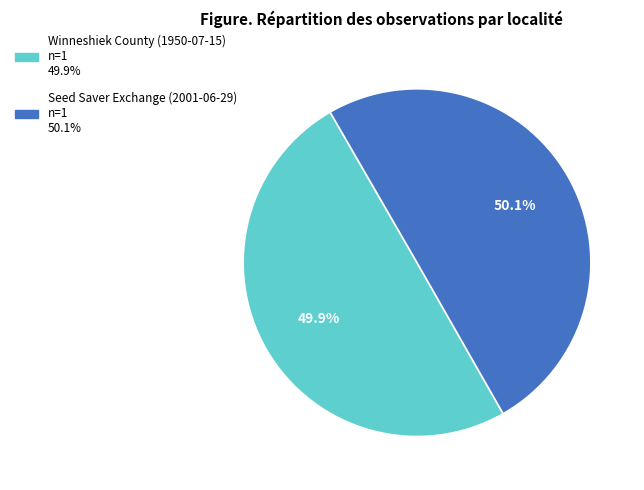

What is the total percentage of Winneshiek County (1950-07-15) and Seed Saver Exchange (2001-06-29)?

100.0%